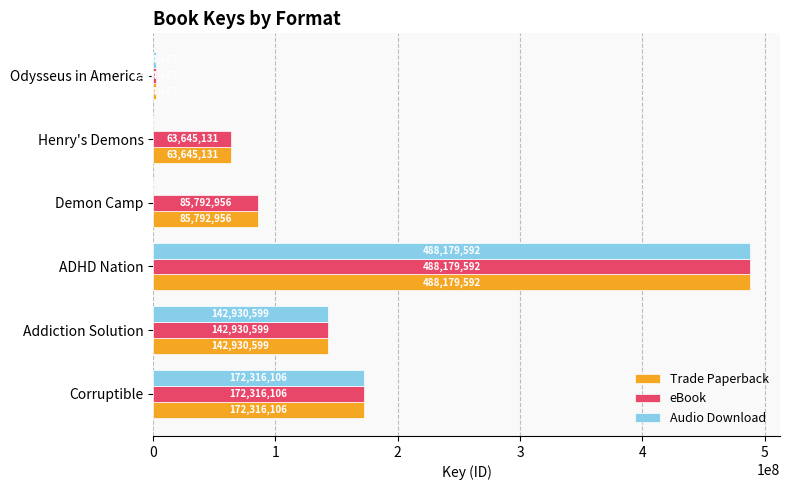

At which label is eBook closest to 245052122?

Corruptible